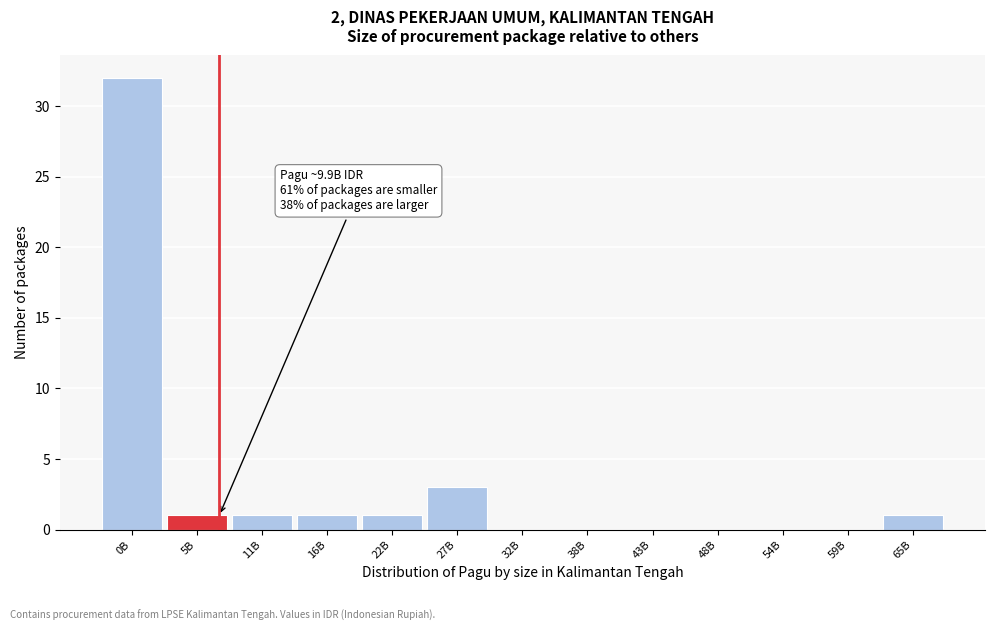

Reading left to right, what are all the values shown in this chart?

0B=32	5B=1	11B=1	16B=1	22B=1	27B=3	32B=0	38B=0	43B=0	48B=0	54B=0	59B=0	65B=1